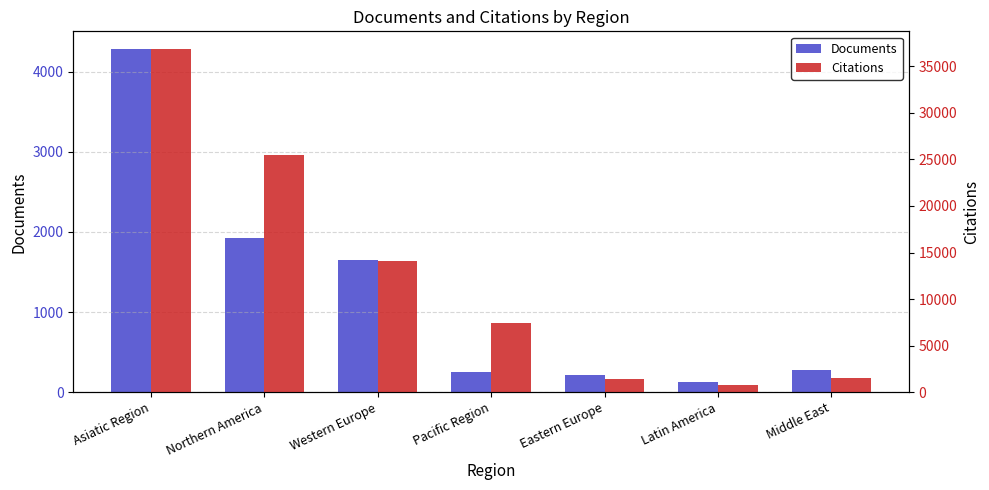

What value does the Citations series have at Pacific Region?

7407